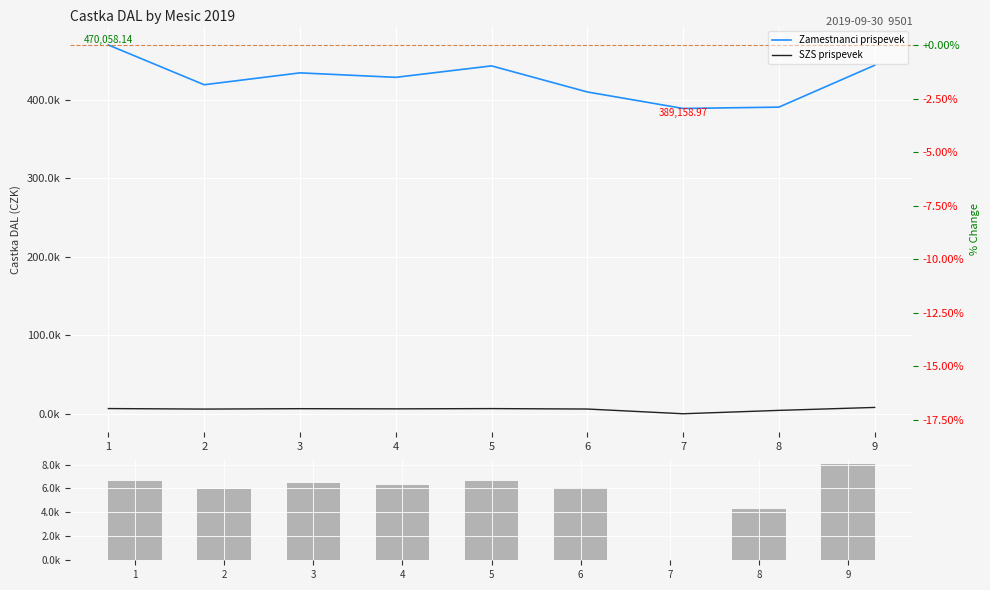

Which category has the lowest value across all series?

7